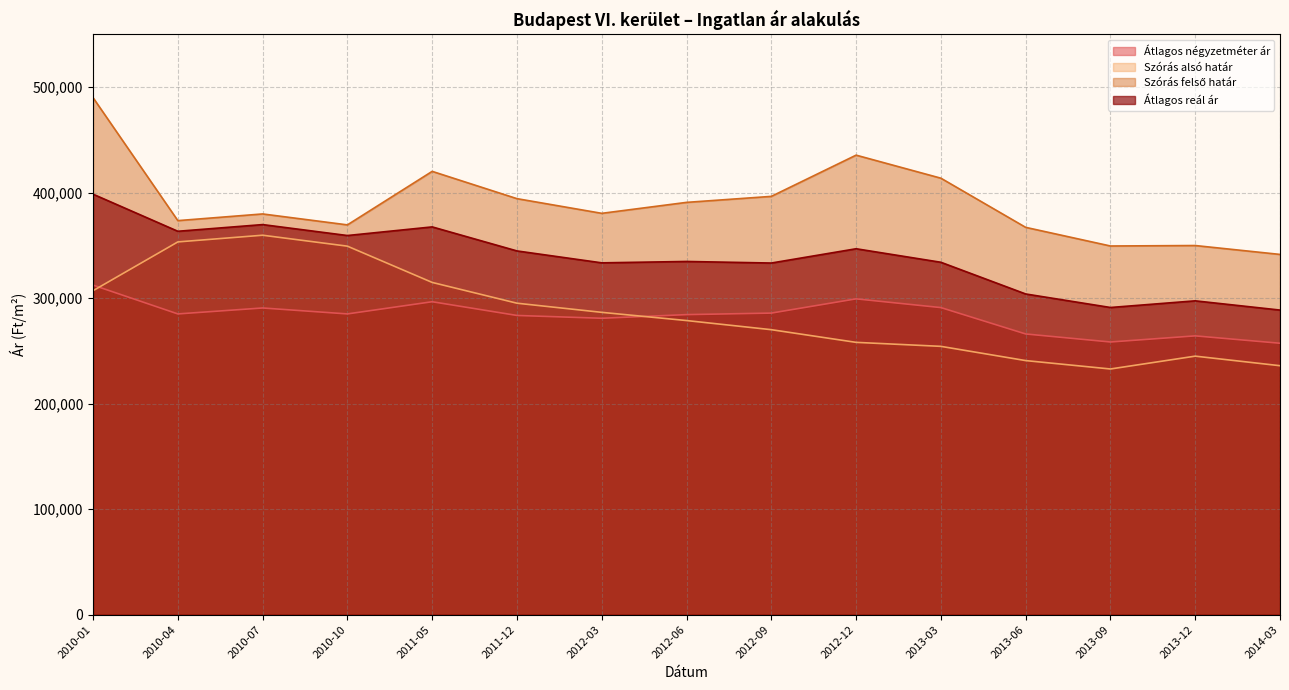

Where is the first local maximum for Átlagos reál ár?

2010-07